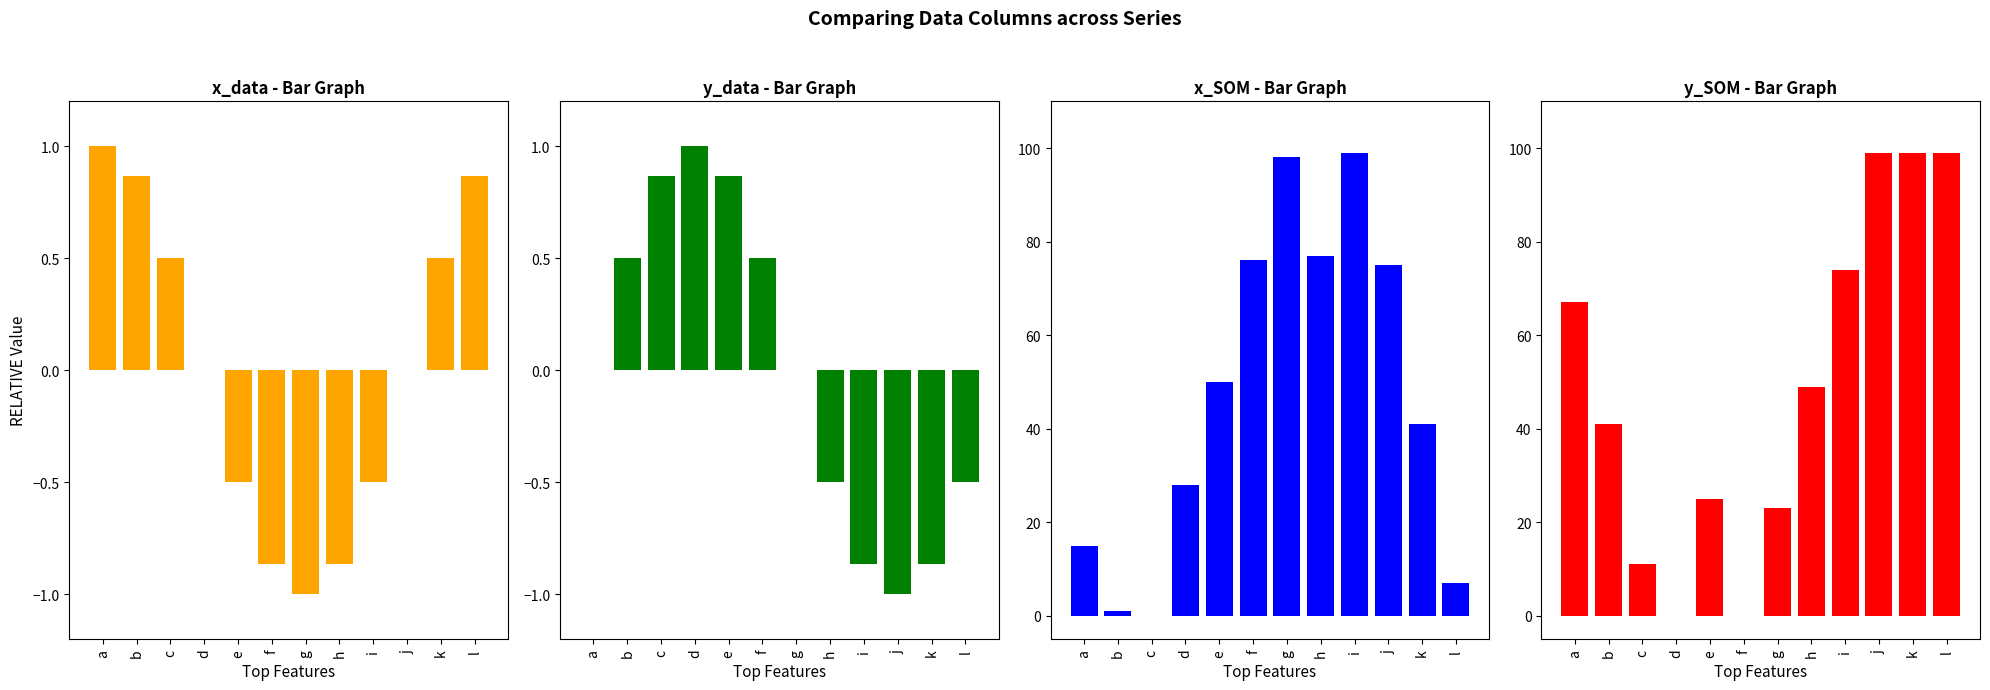

Which category has the highest value in the y_SOM series?

j